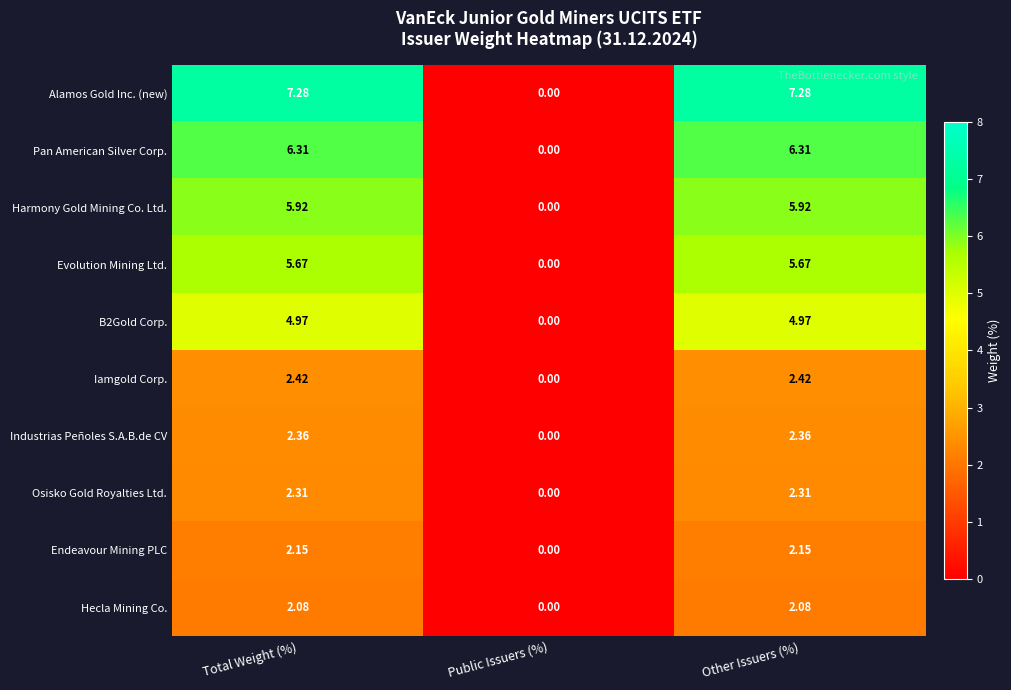

At which category does the chart reach its minimum across all series?

Public Issuers (%)